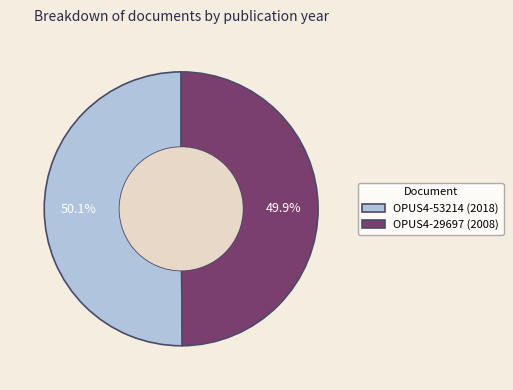

What percentage do OPUS4-53214 (2018) and OPUS4-29697 (2008) together represent?

100.0%